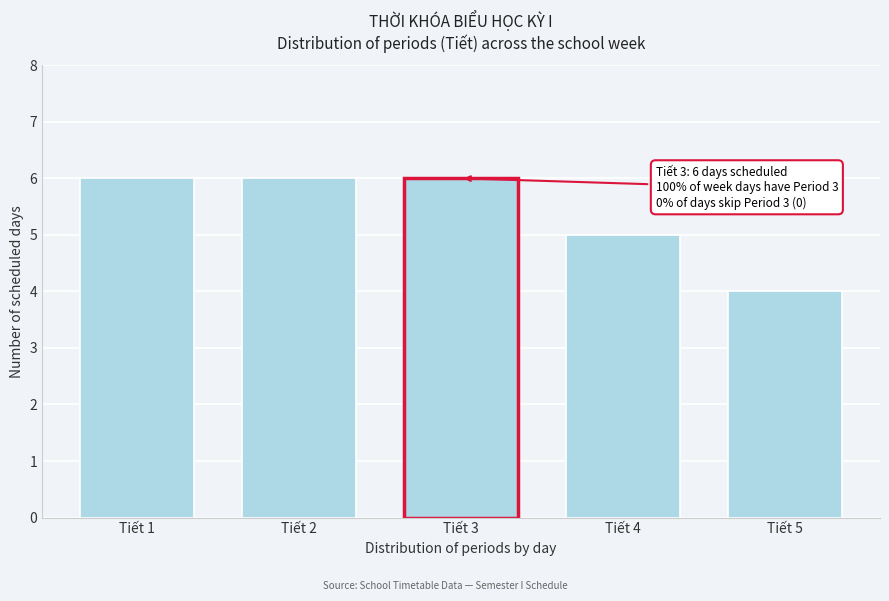

Reading left to right, transcribe all the data shown in this chart.

6	6	6	5	4